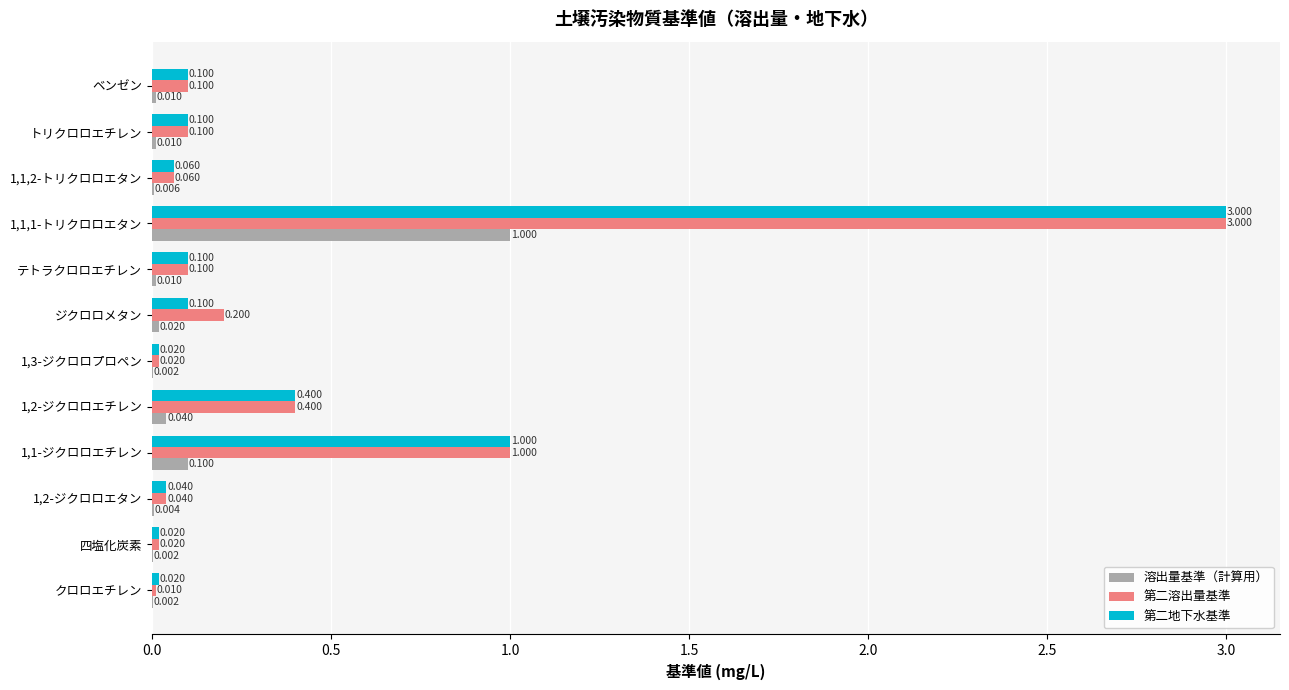

What is the sum of all 溶出量基準（計算用） values?

1.2